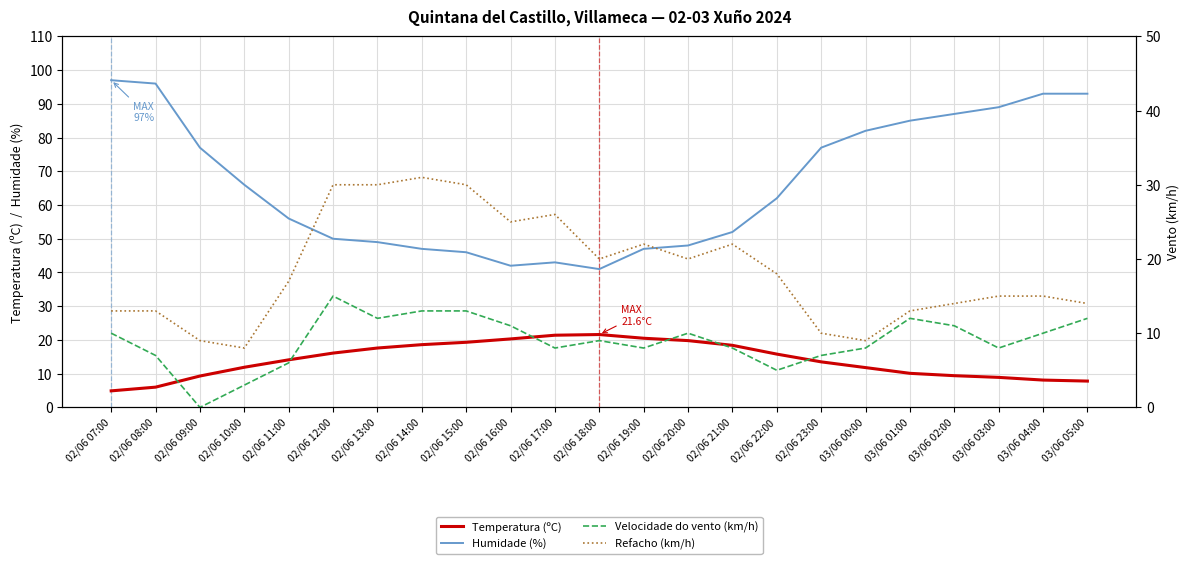

What is the difference between the maximum and minimum values in the Humidade (%) series?

56.0